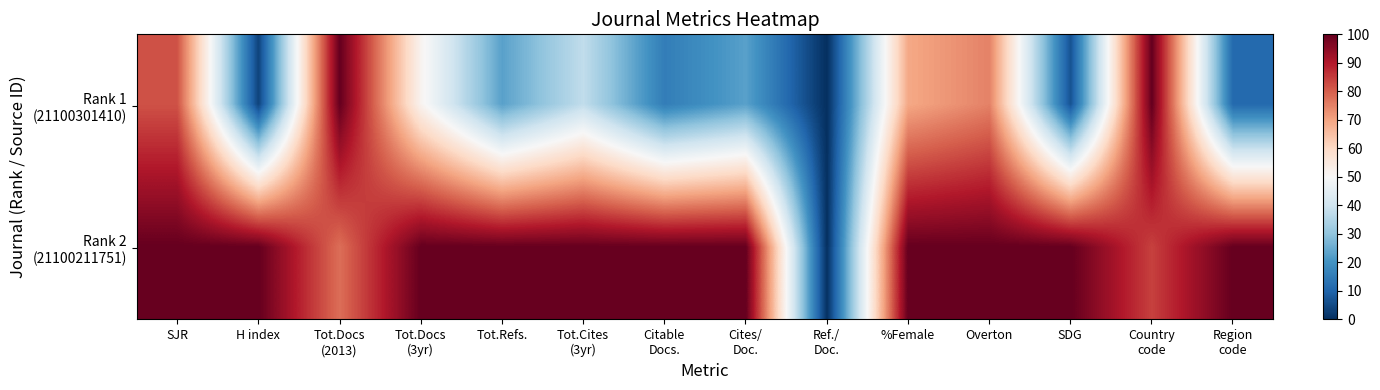

What is the difference between the highest and lowest values at Tot.Cites
(3yr)?

62.4